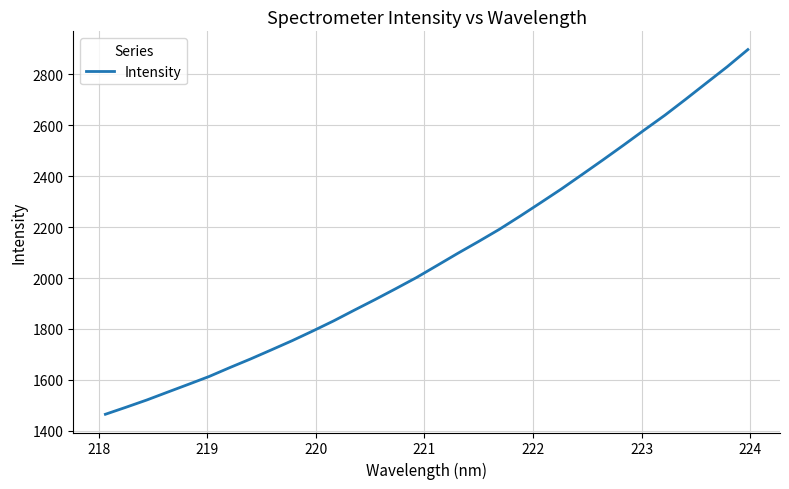

What is the greatest value displayed?

2897.5